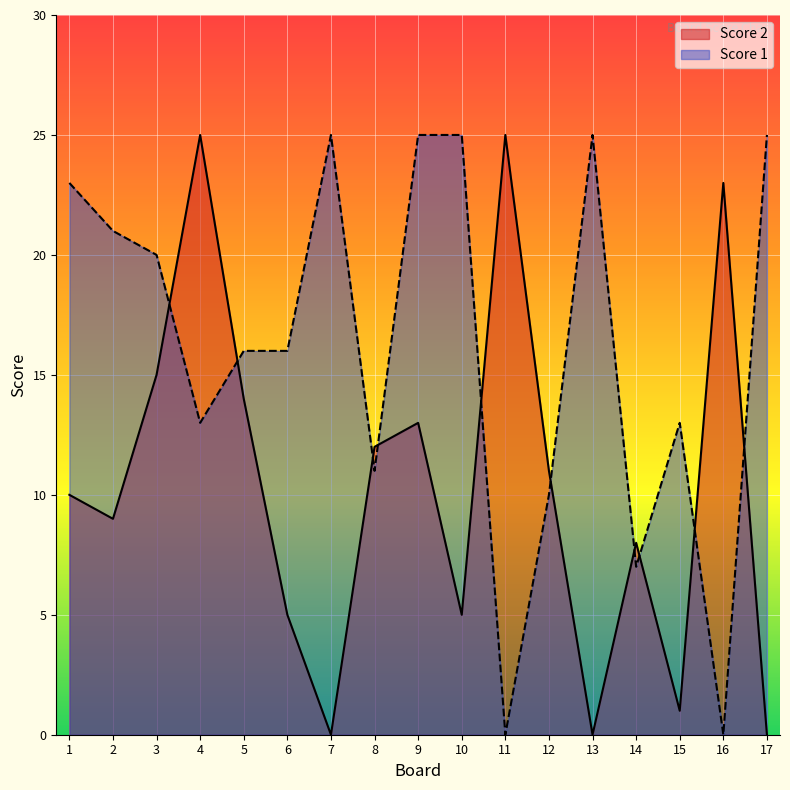

Where is the first local maximum for Score 2?

4